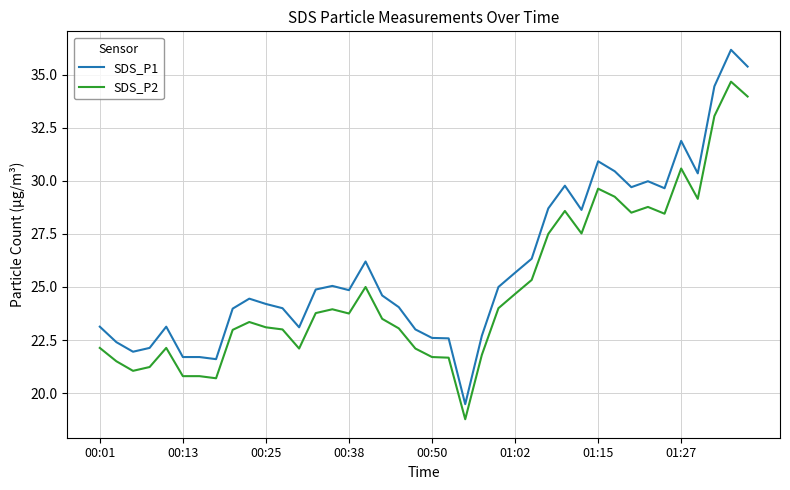

Which series has the largest total across all categories?

SDS_P1